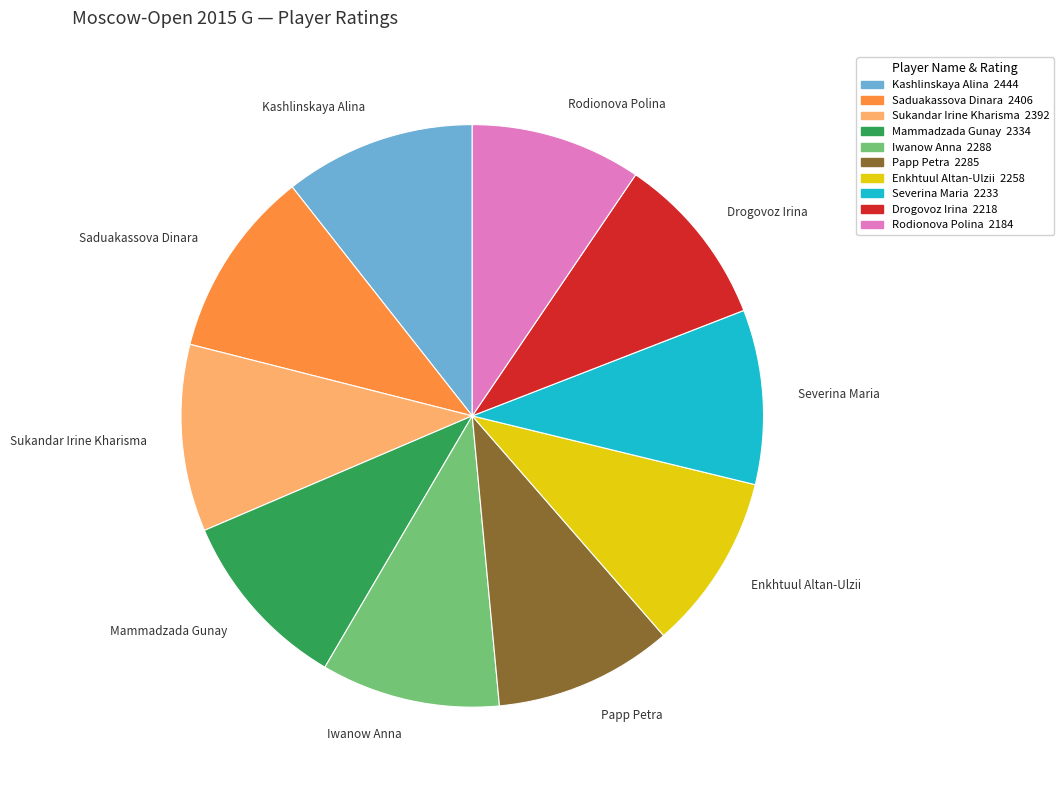

Do Sukandar Irine Kharisma and Papp Petra together represent more than half of the pie?

No